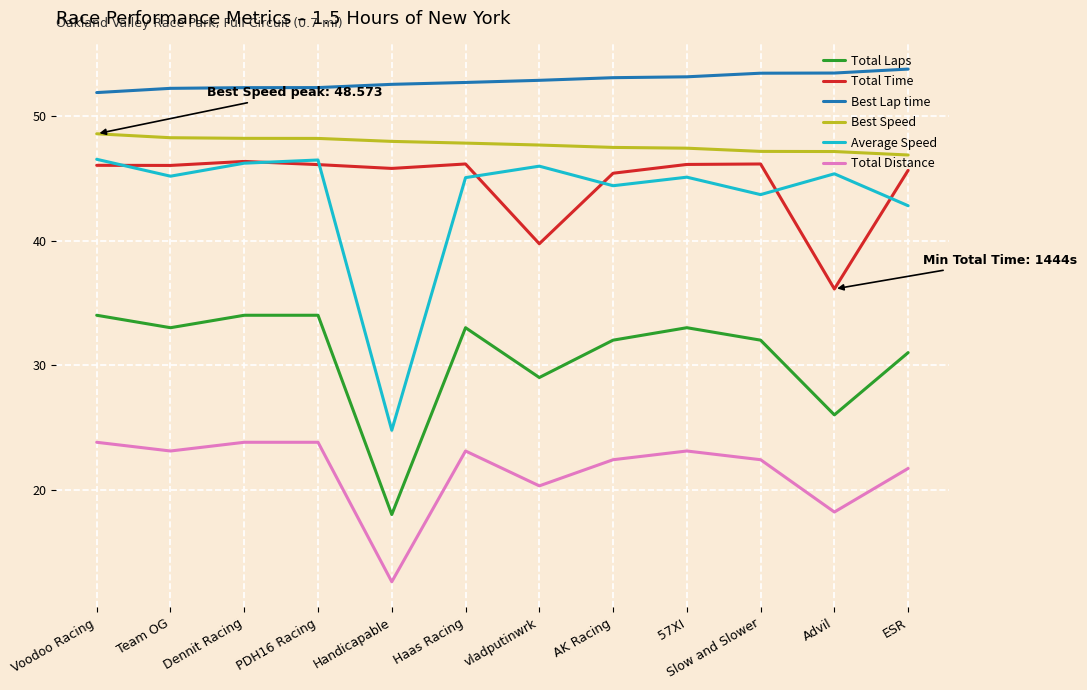

What position from the left is Slow and Slower?

10